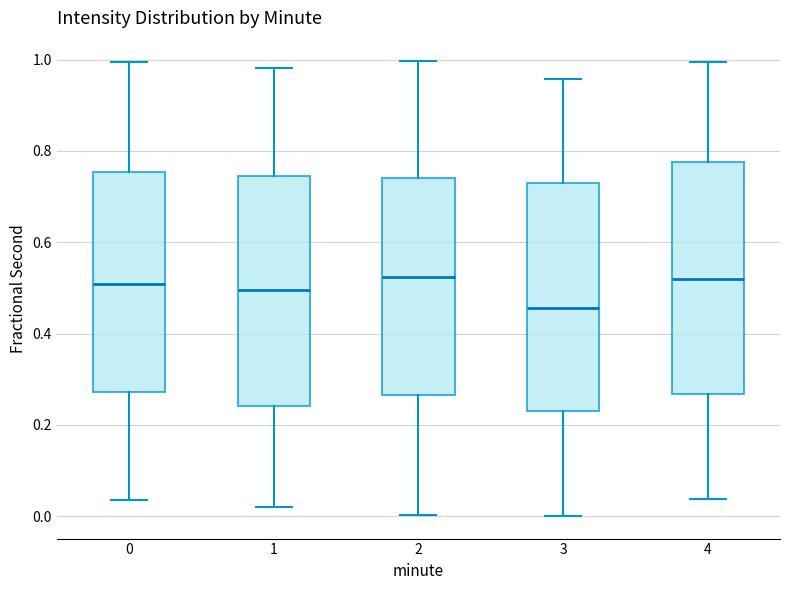

Reading left to right, read every box against the y-axis: the position of its median line, the range the box covers, and the ends of its whiskers. The values are not printed on the chart, so give them approximately, as read against the axis.

0: median 0.50, box 0.28 to 0.76, whiskers 0.04 to 1.00
1: median 0.50, box 0.24 to 0.74, whiskers 0.02 to 0.98
2: median 0.52, box 0.26 to 0.74, whiskers 0.00 to 1.00
3: median 0.46, box 0.22 to 0.72, whiskers 0.00 to 0.96
4: median 0.52, box 0.26 to 0.78, whiskers 0.04 to 1.00